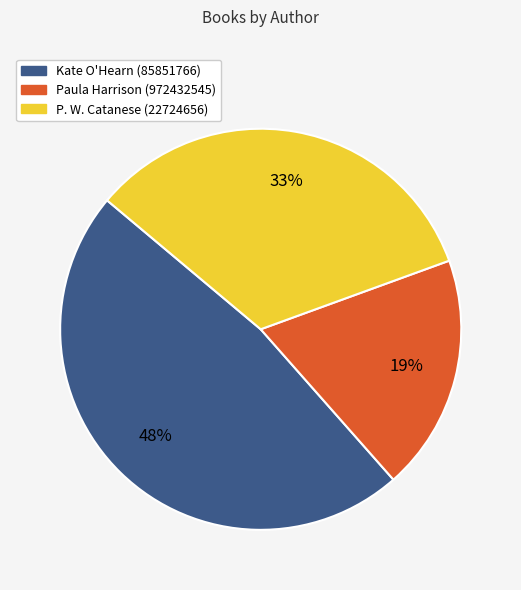

To the nearest percent, what is the difference between the largest and smallest slice percentages?

29%